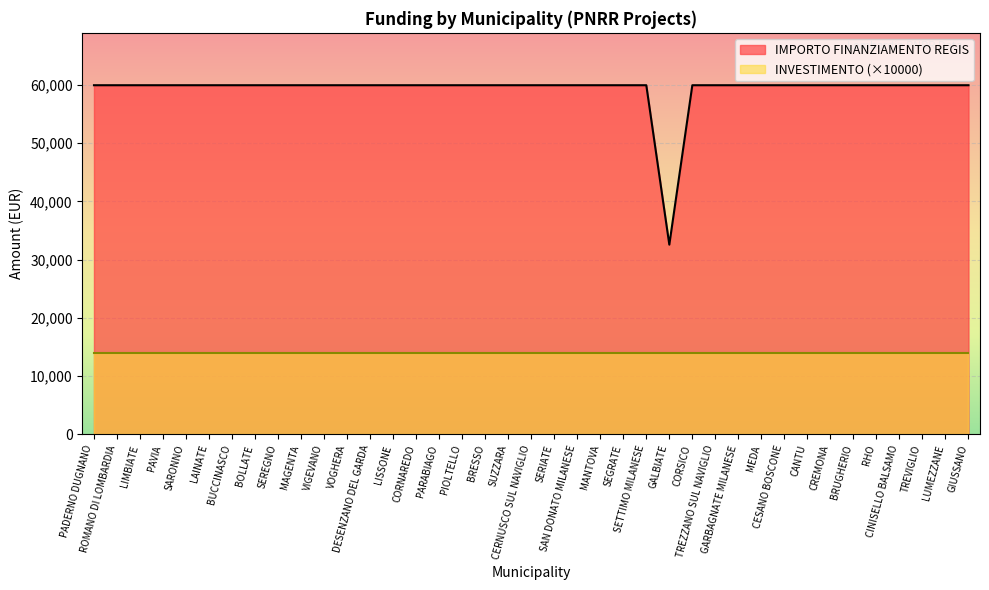

The value at GALBIATE is 10617. True or false?

False